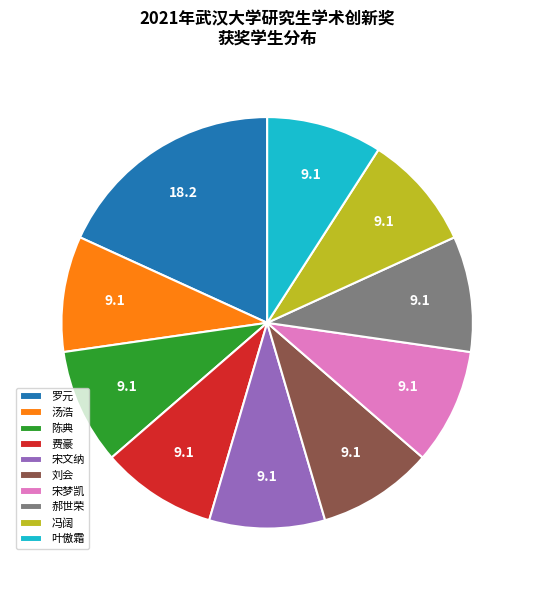

Approximately how many times larger is the value at 冯阔 compared to 罗元?

0.5